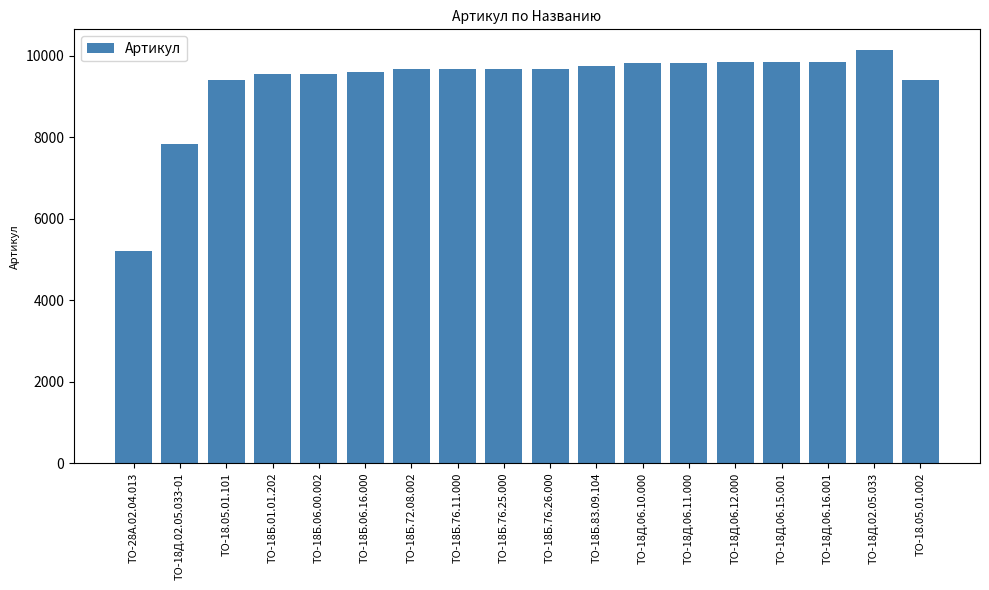

Are the bars horizontal?

No